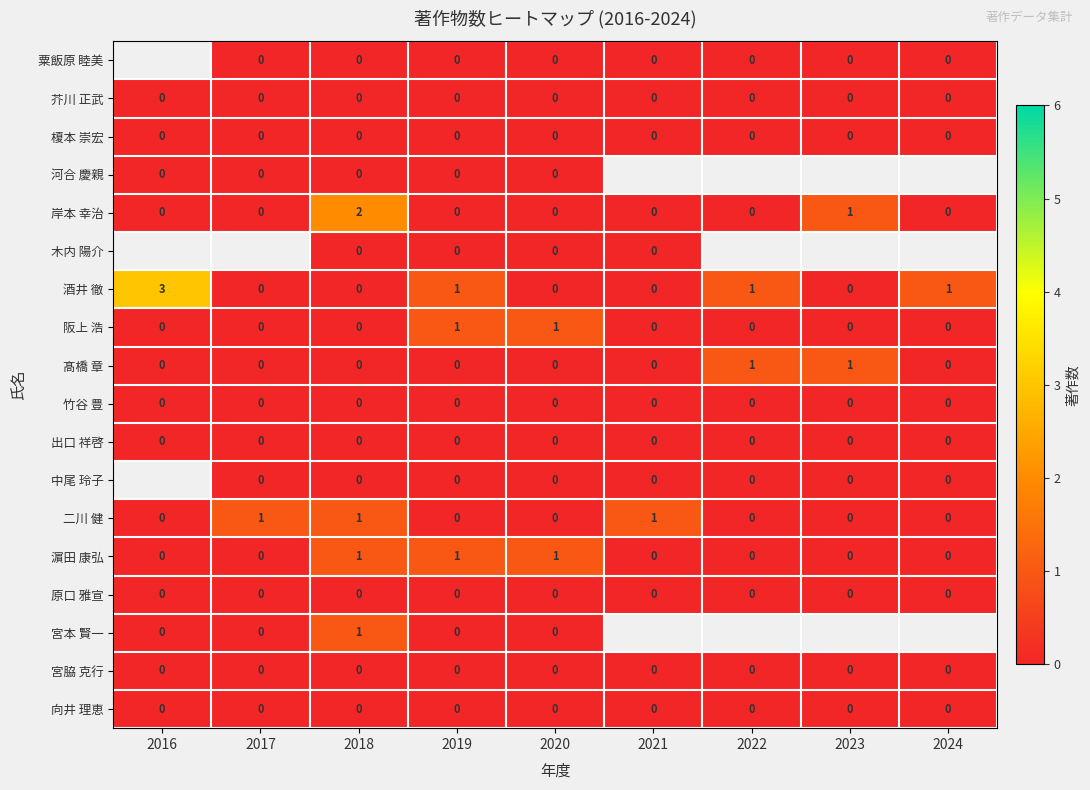

The value of 阪上 浩 at 2020 is 1. True or false?

True